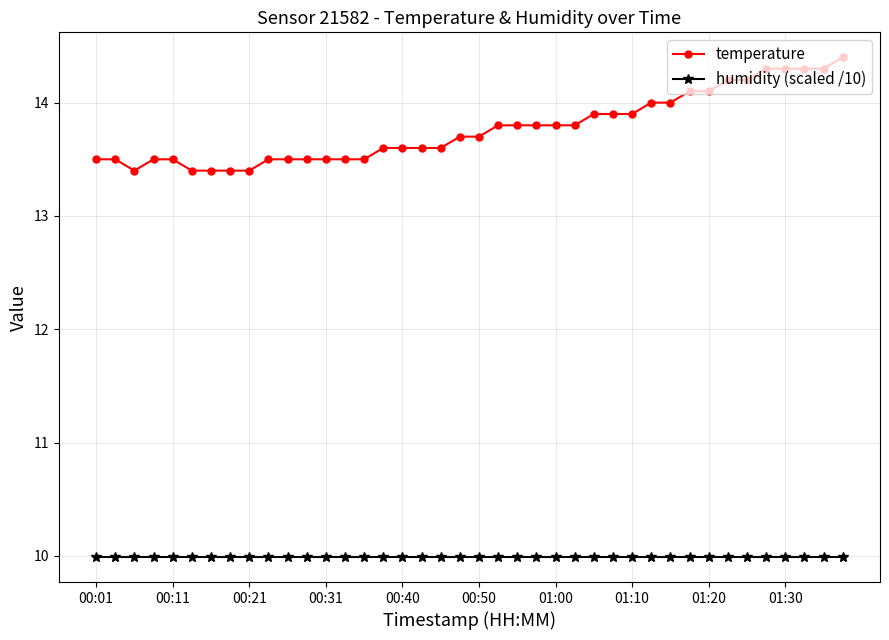

True or false: temperature and humidity (scaled /10) cross at least once.

False